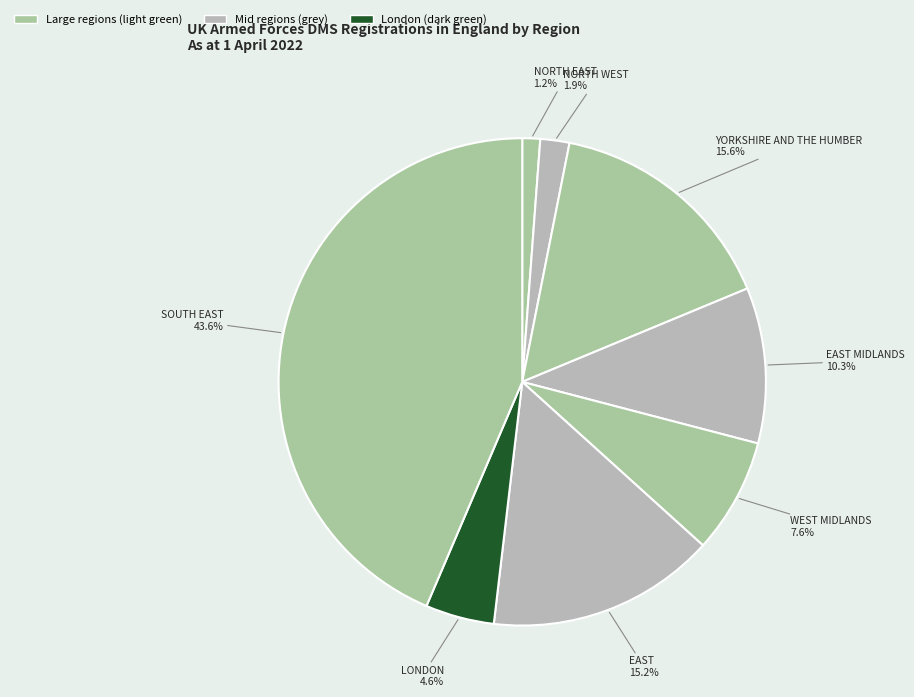

How many slices are in this pie chart?

8